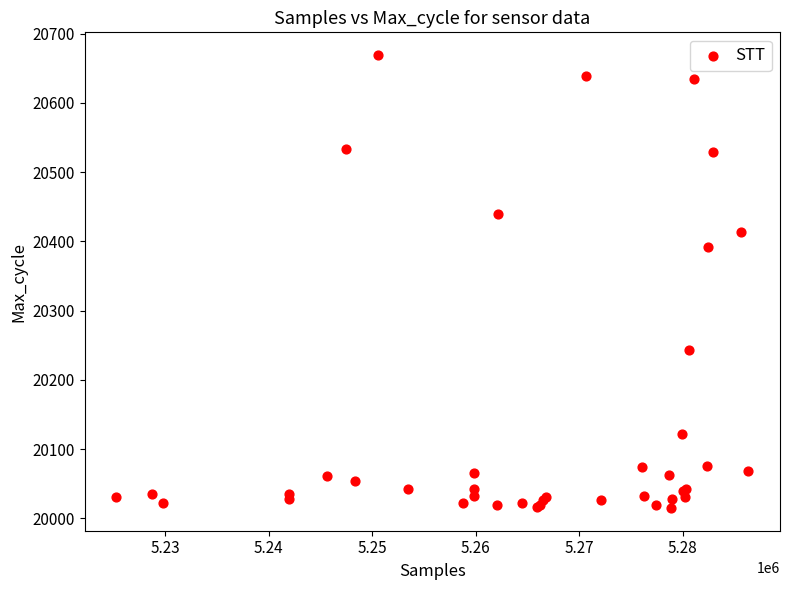

What Y value in the scatter plot is closest to 20342?

20392